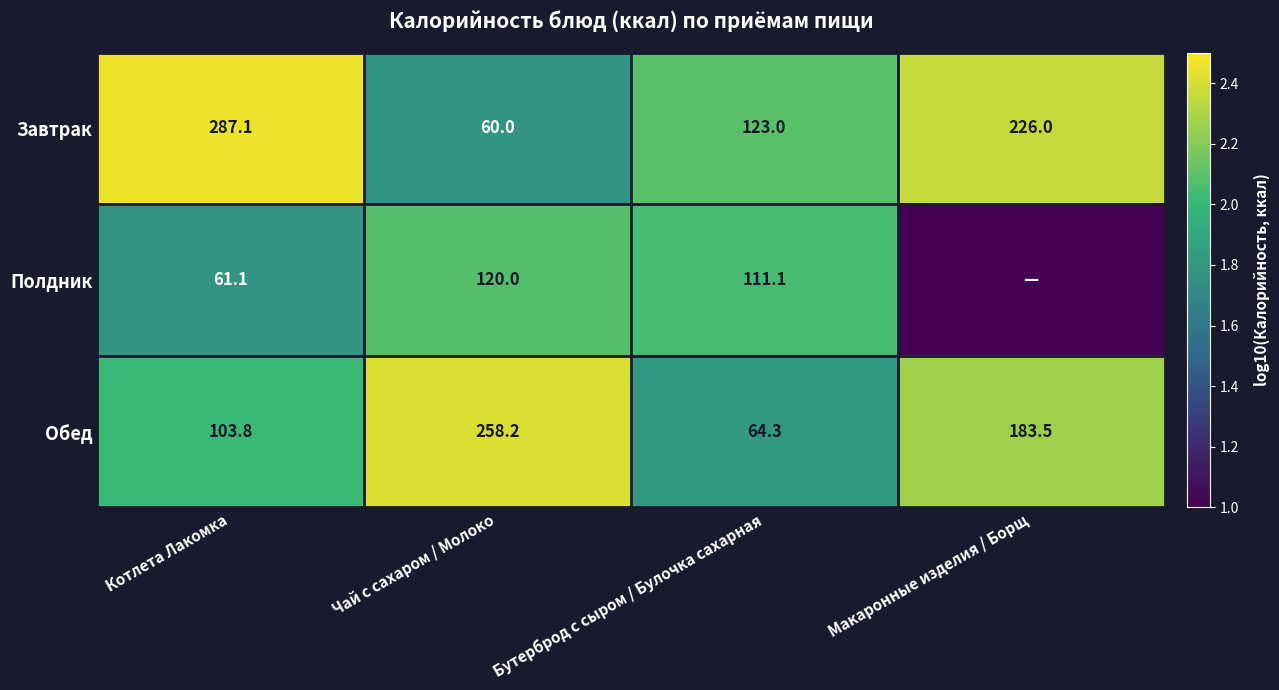

True or false: Обед has a value of 2.3 at Макаронные изделия / Борщ.

True